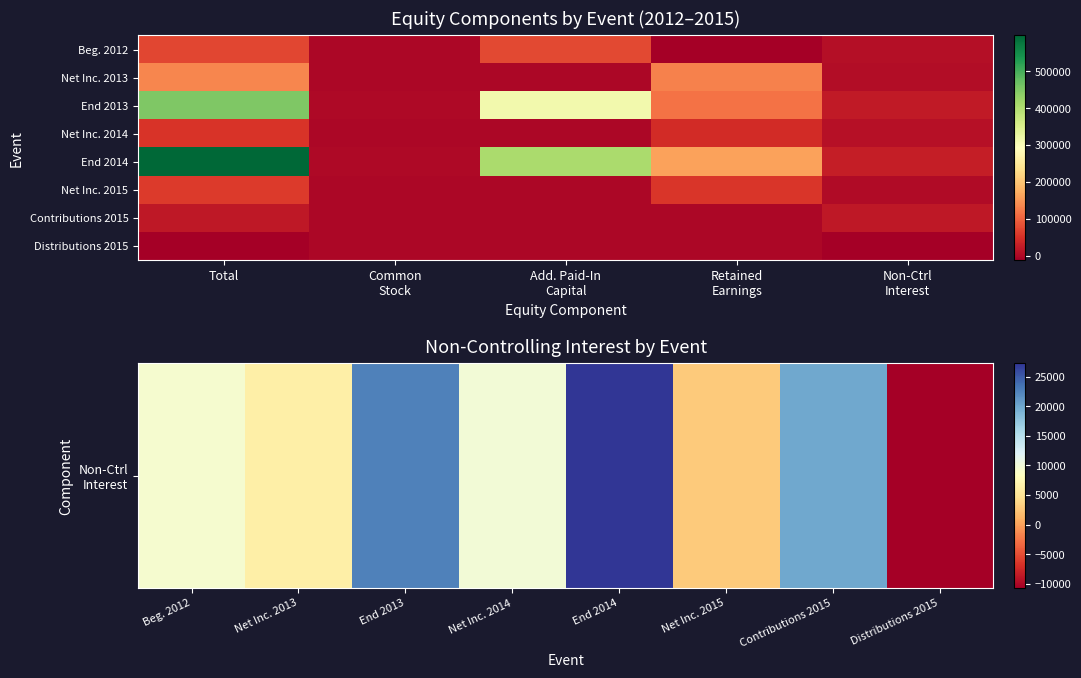

At Retained
Earnings, list the series in order from smallest to largest.

Balance, beginning at Dec. 31, 2012, Cash contributions 2015, Cash distributions 2015, Net income (2014), Net income (2015), Balance, ending at Dec. 31, 2013, Net income (2013), Balance, ending at Dec. 31, 2014